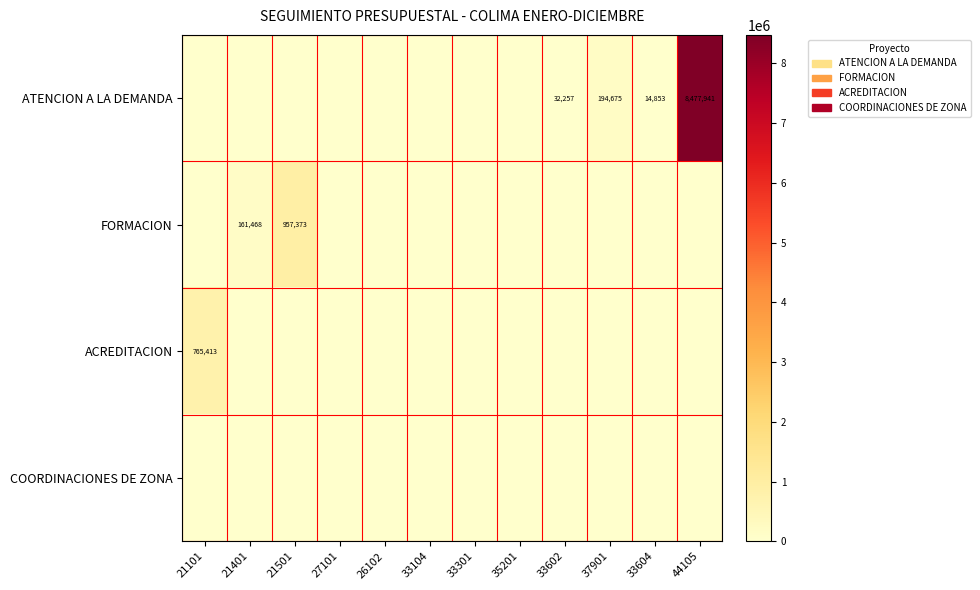

The value of ATENCION A LA DEMANDA at 33604 is 22809. True or false?

False